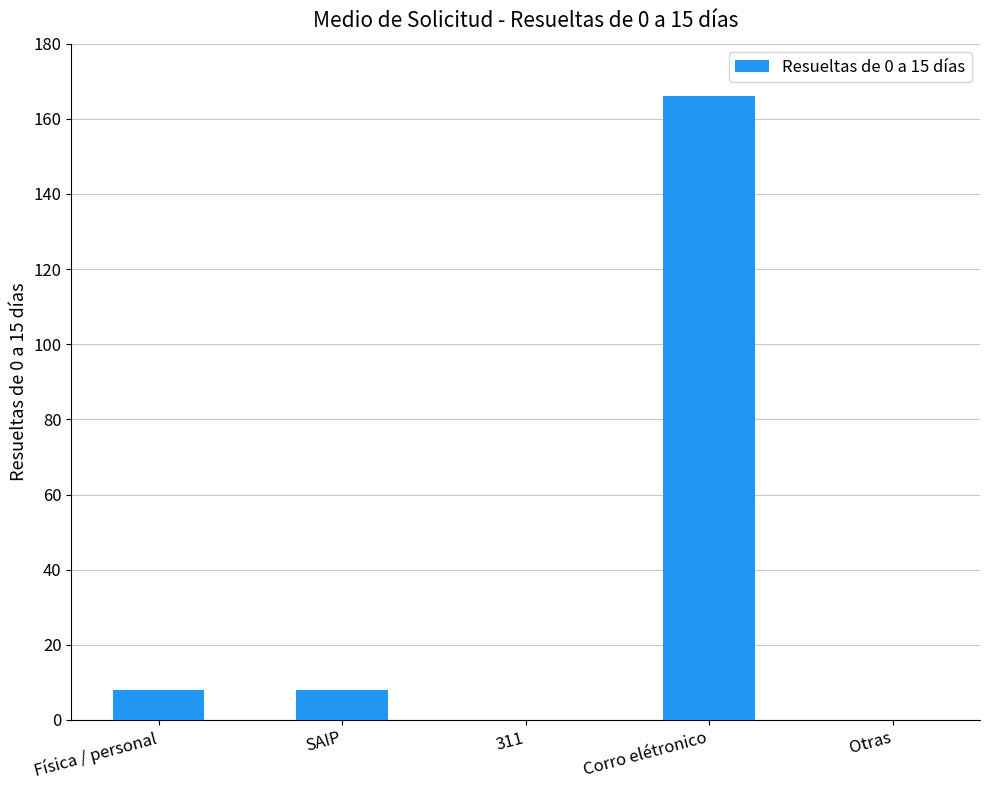

Which has a higher value, Otras or Corro elétronico?

Corro elétronico